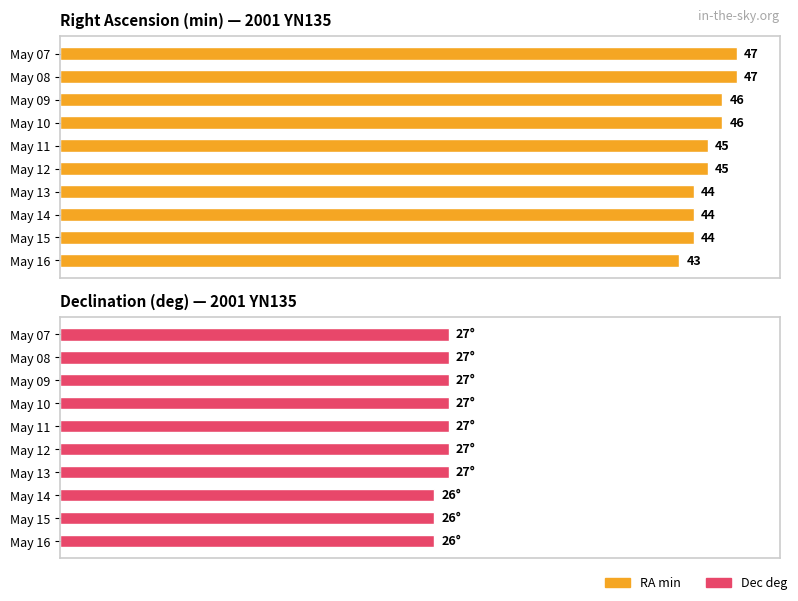

Are the bars horizontal?

Yes